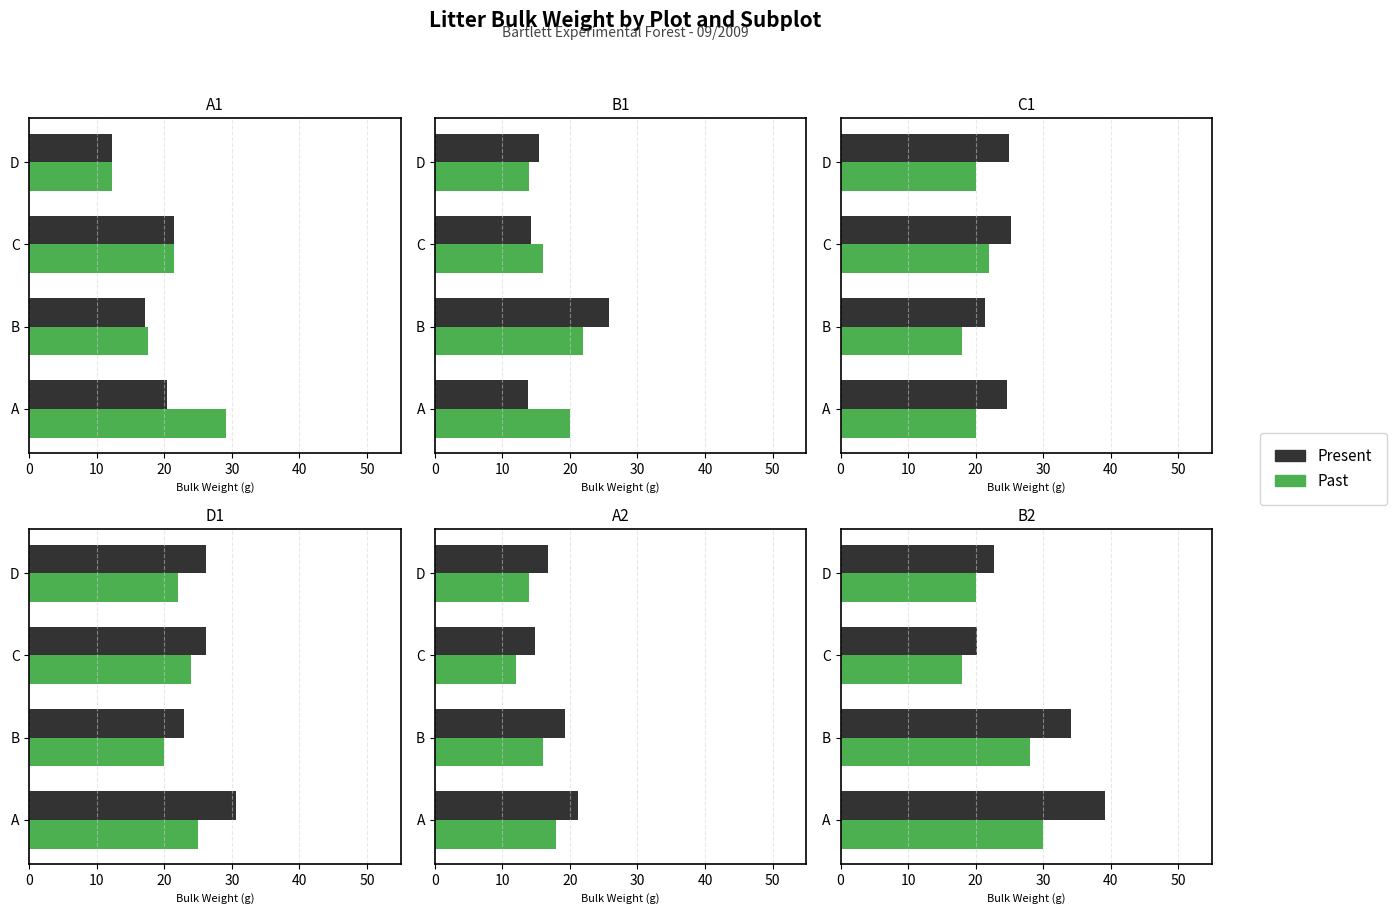

Count the number of categories in the chart.

4